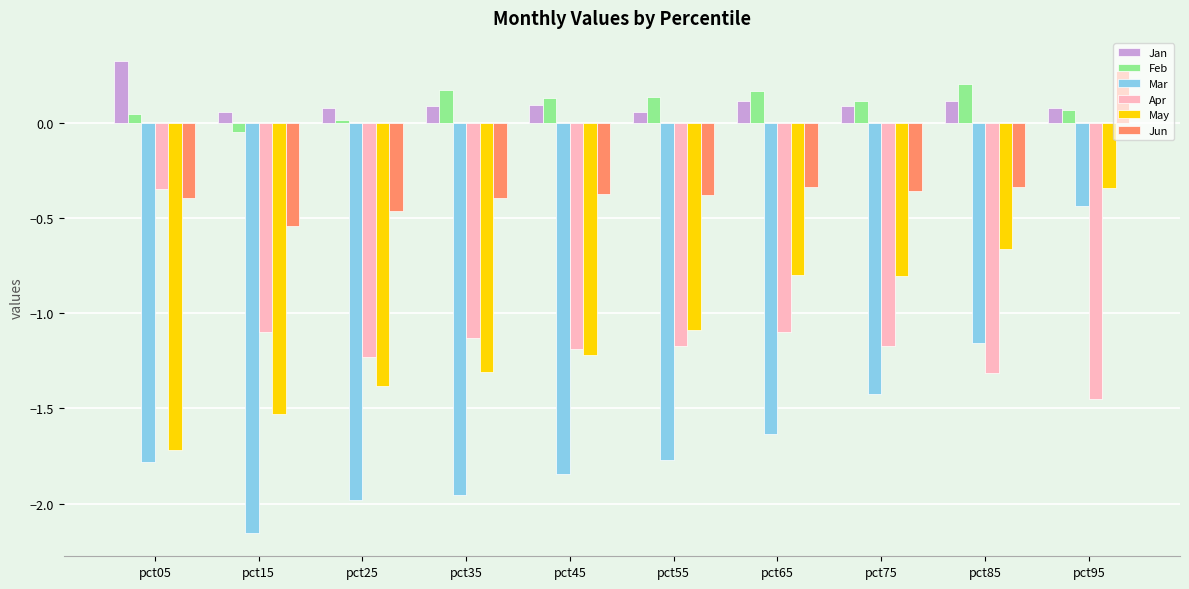

Which series has the largest range (max minus min)?

Mar